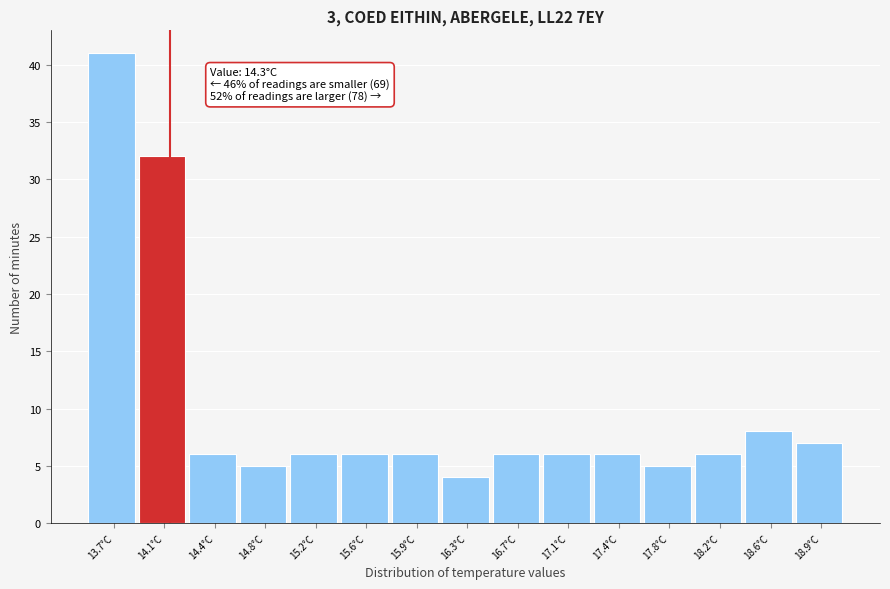

Reading right to left, what are all the values shown in this chart?

7	8	6	5	6	6	6	4	6	6	6	5	6	32	41